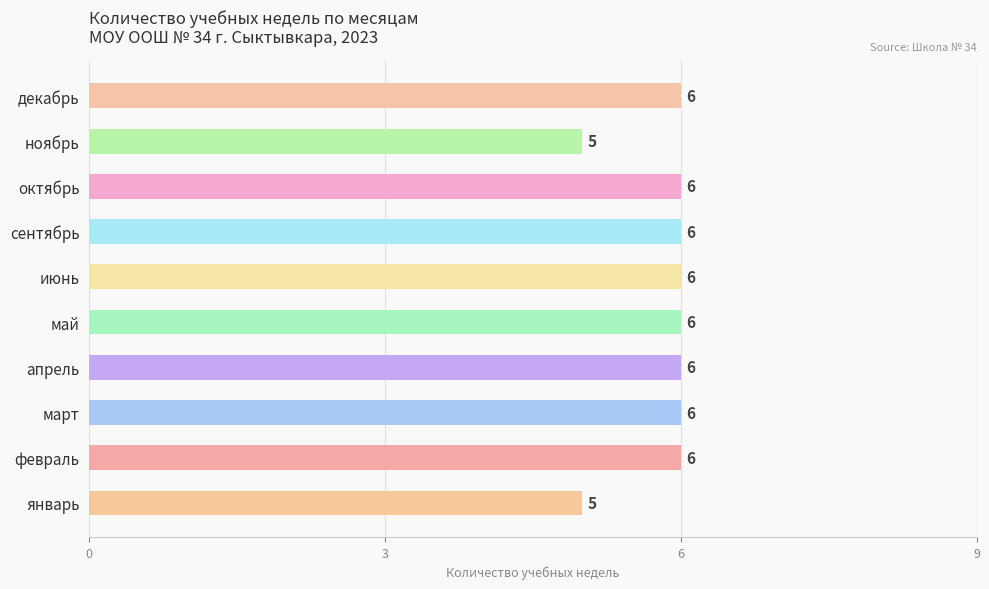

Is it true that the value at сентябрь is 6?

True